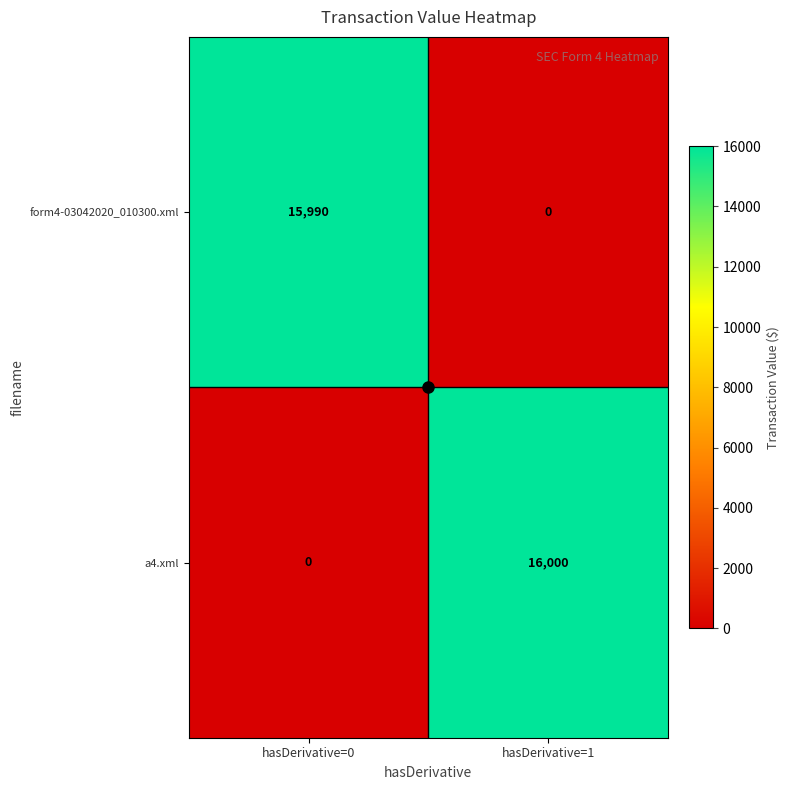

Rank the categories by a4.xml value from lowest to highest.

hasDerivative=0, hasDerivative=1